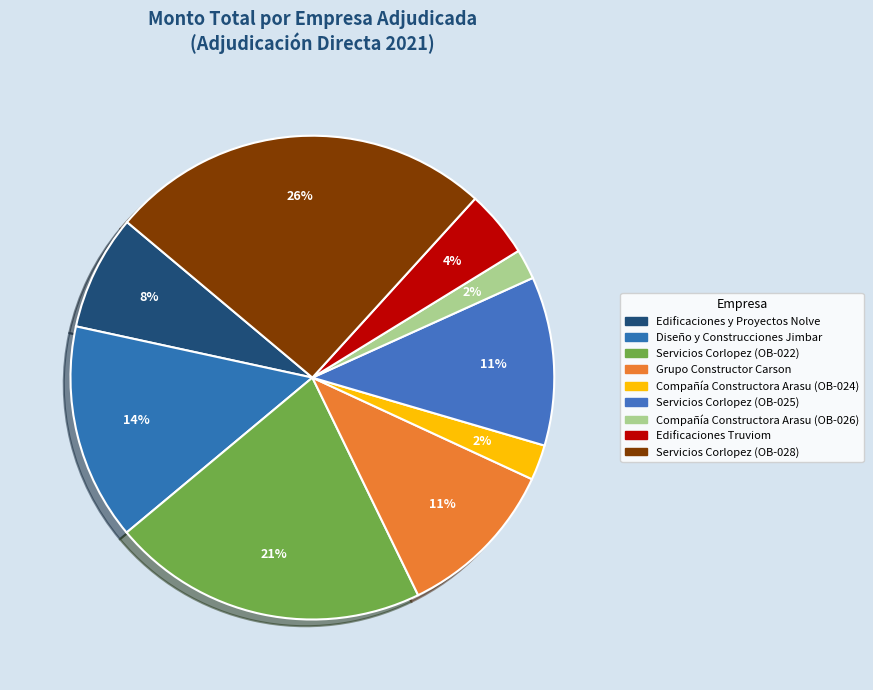

What is the change in value from Grupo Constructor Carson to Servicios Corlopez (OB-025)?

+270940